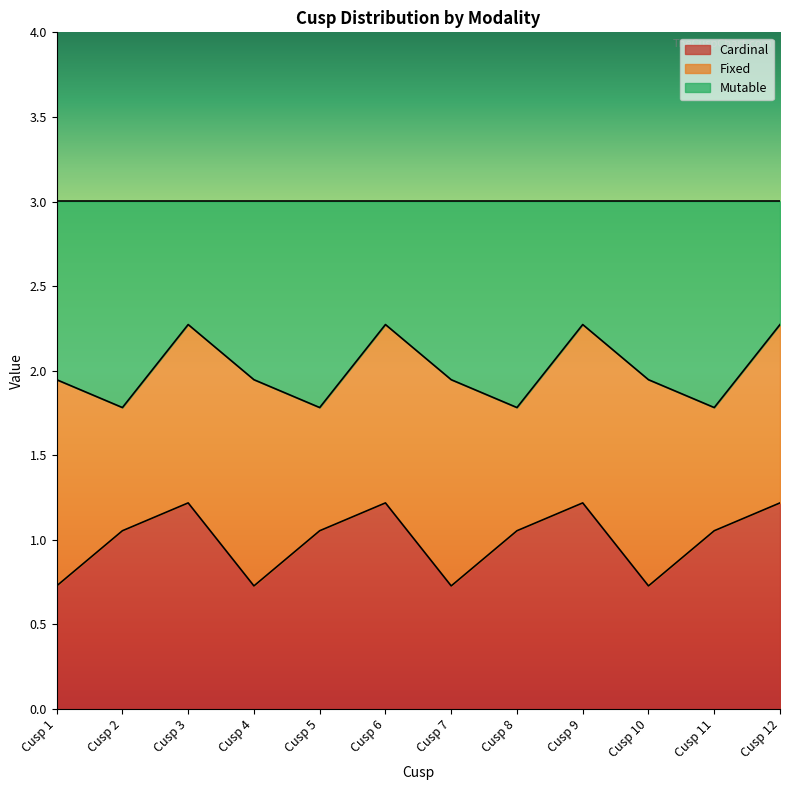

Count the number of categories in the chart.

12